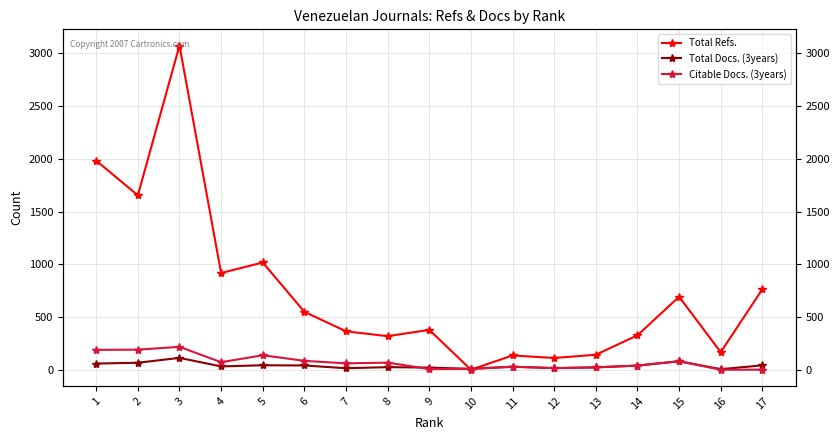

What is the total value across all series at 3?

3404